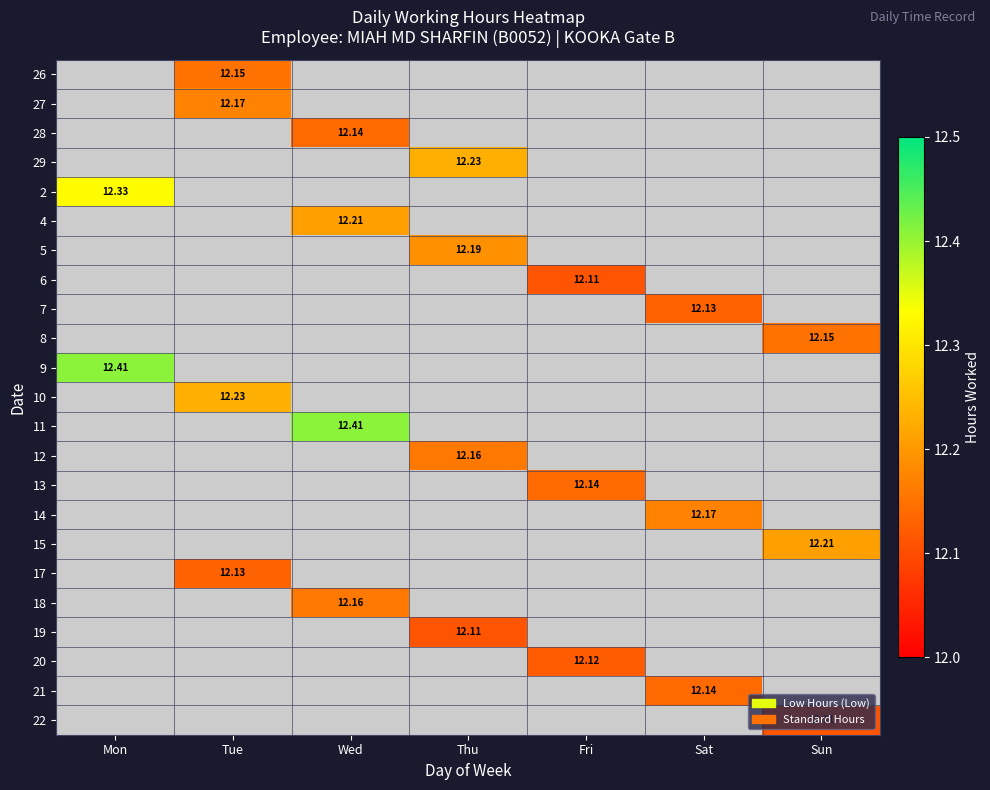

Between Tue and Wed, which is larger?

Wed